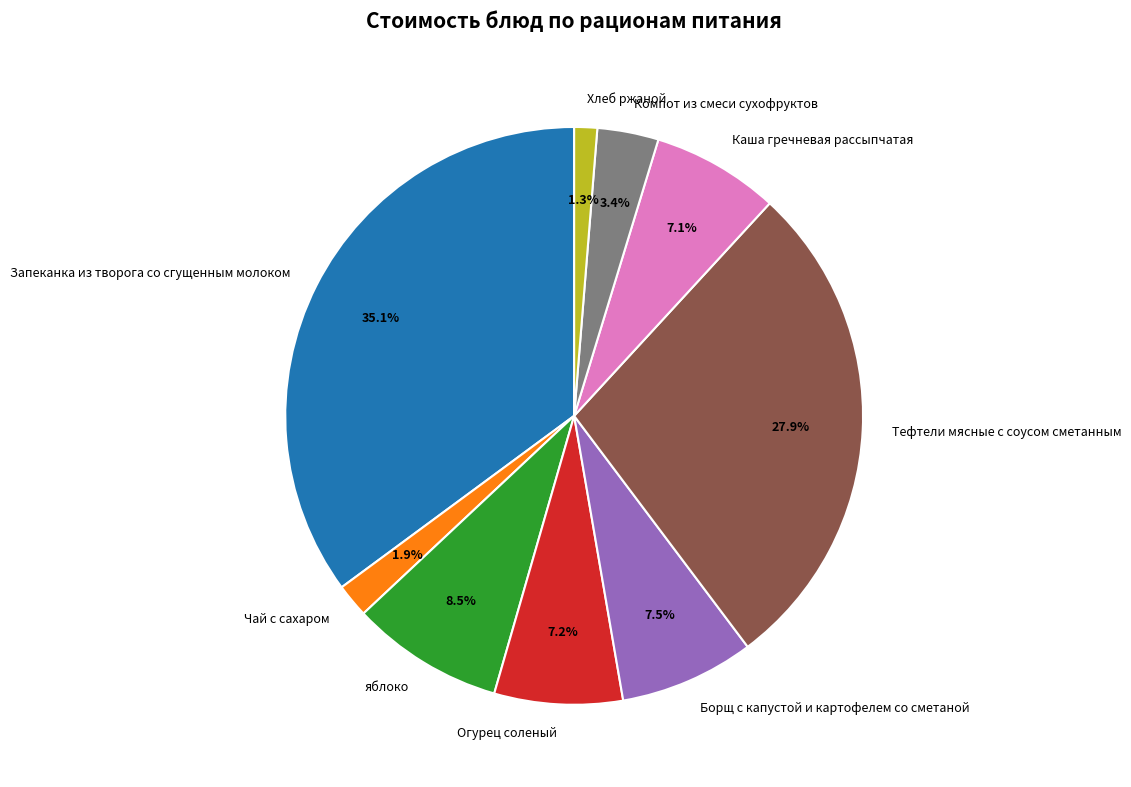

Between Хлеб ржаной and Запеканка из творога со сгущенным молоком, which is larger?

Запеканка из творога со сгущенным молоком